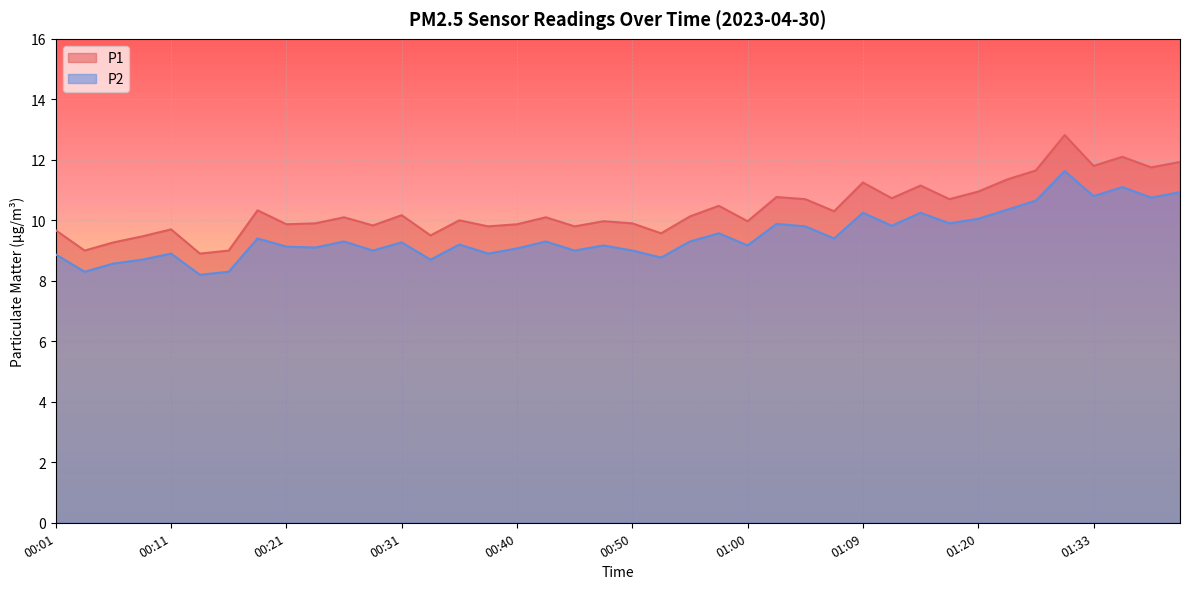

Reading right to left, extract all data points from this chart.

P1: 11.9	11.8	12.1	11.8	12.8	11.7	11.3	10.9	10.7	11.2	10.7	11.2	10.3	10.7	10.8	10.0	10.5	10.1	9.6	9.9	10.0	9.8	10.1	9.9	9.8	10.0	9.5	10.2	9.8	10.1	9.9	9.9	10.3	9.0	8.9	9.7	9.5	9.3	9.0	9.7
P2: 10.9	10.8	11.1	10.8	11.6	10.7	10.3	10.1	9.9	10.2	9.8	10.2	9.4	9.8	9.9	9.2	9.6	9.3	8.8	9.0	9.2	9.0	9.3	9.1	8.9	9.2	8.7	9.3	9.0	9.3	9.1	9.1	9.4	8.3	8.2	8.9	8.7	8.6	8.3	8.9